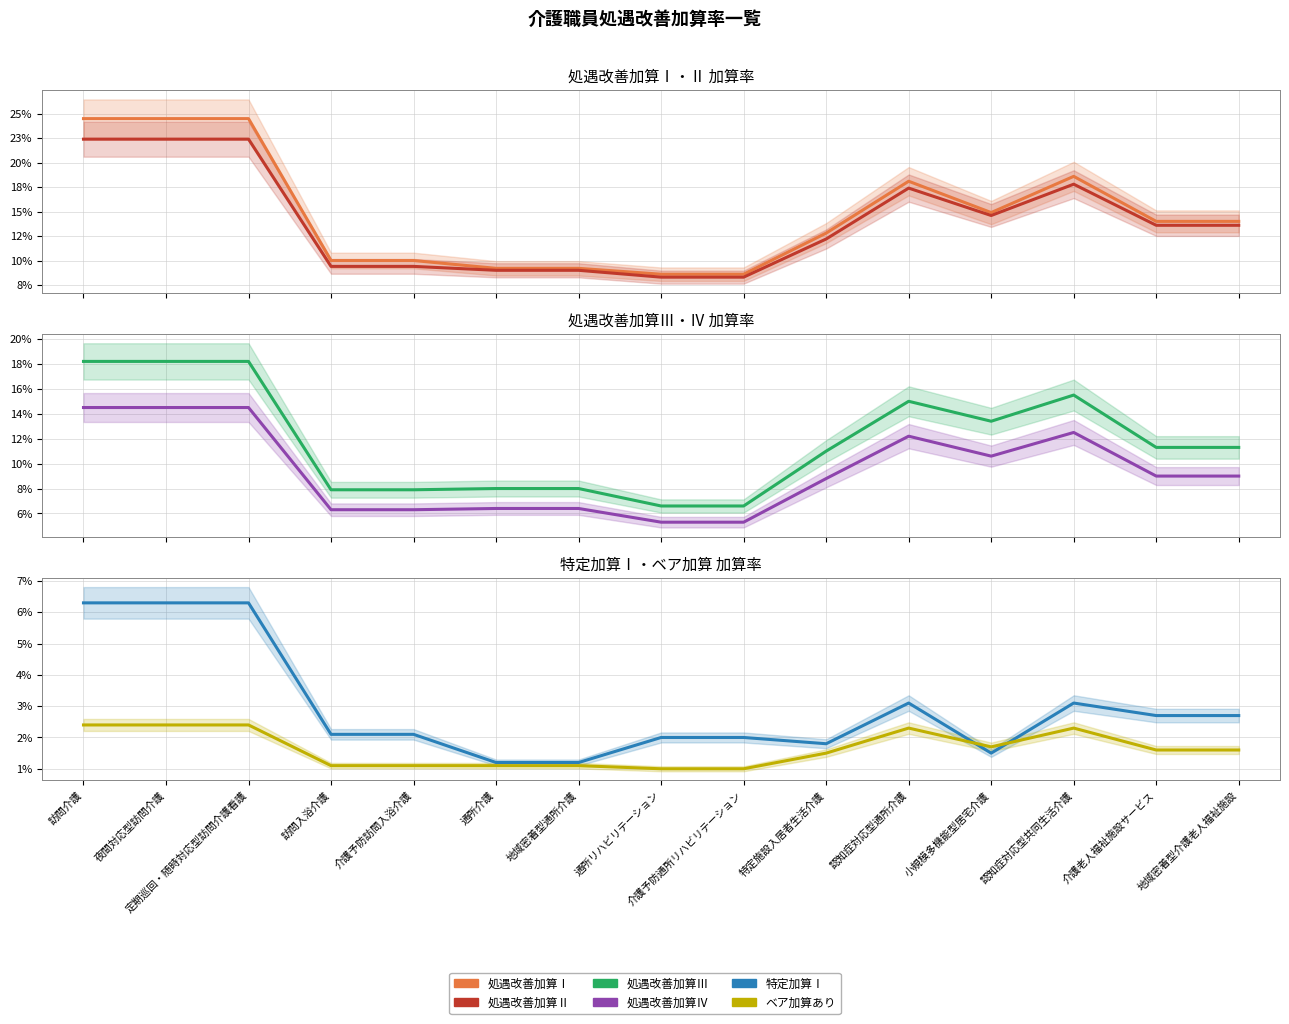

Between 認知症対応型共同生活介護 and 特定施設入居者生活介護, which is larger?

認知症対応型共同生活介護